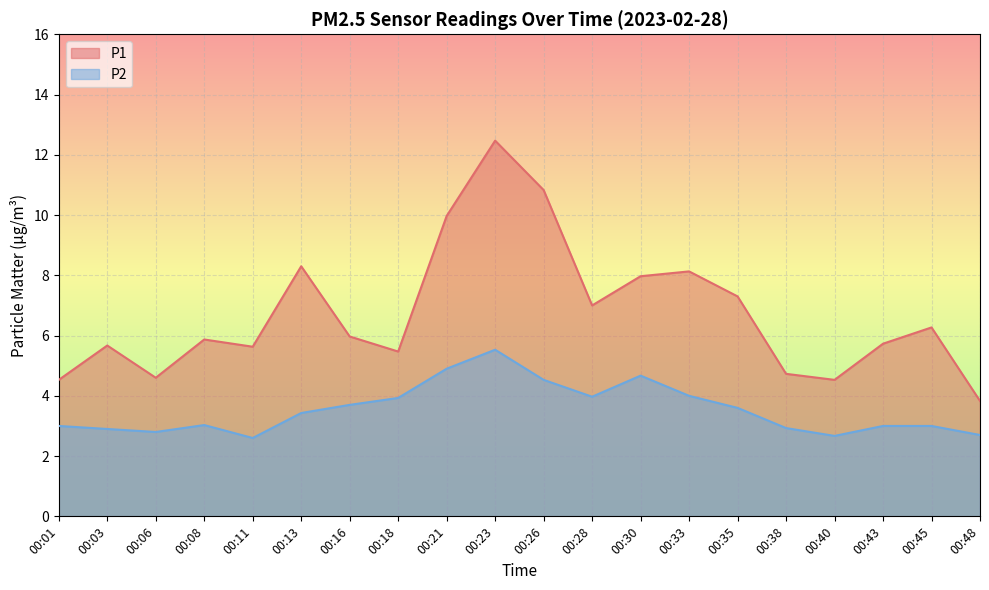

Reading right to left, transcribe all the data shown in this chart.

P1: 3.8	6.3	5.7	4.5	4.7	7.3	8.1	8.0	7.0	10.8	12.5	10.0	5.5	6.0	8.3	5.6	5.9	4.6	5.7	4.5
P2: 2.7	3.0	3.0	2.7	2.9	3.6	4.0	4.7	4.0	4.5	5.5	4.9	3.9	3.7	3.4	2.6	3.0	2.8	2.9	3.0